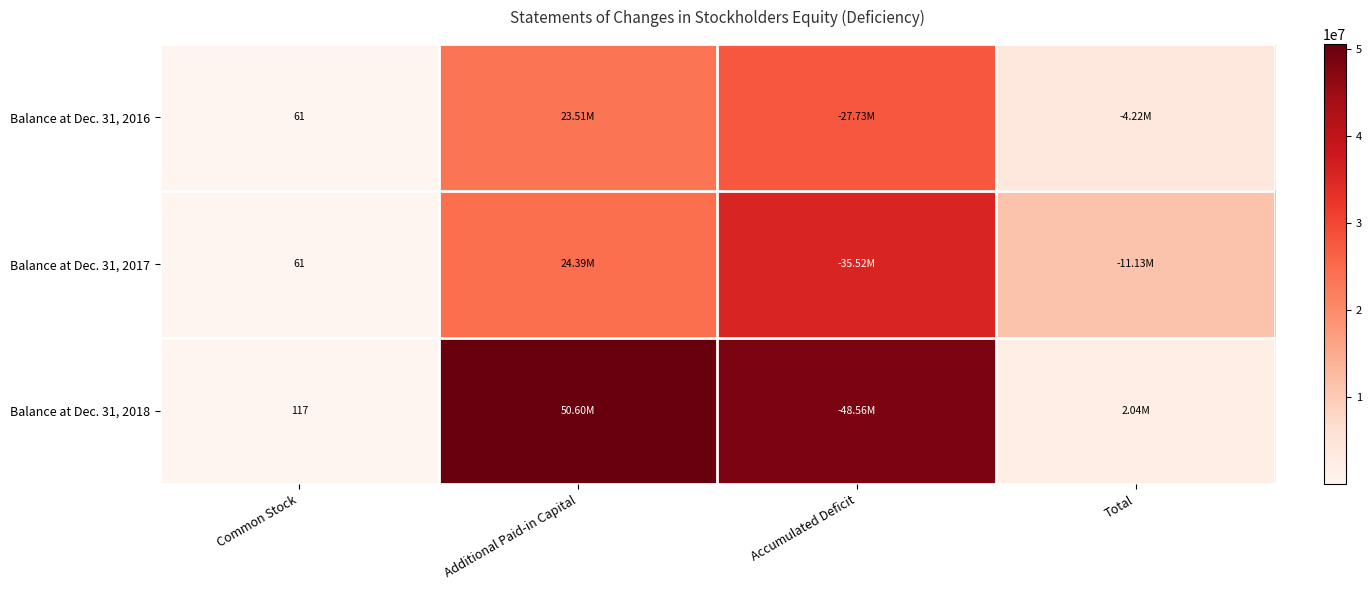

At which label does Balance at Dec. 31, 2017 reach its peak?

Accumulated Deficit